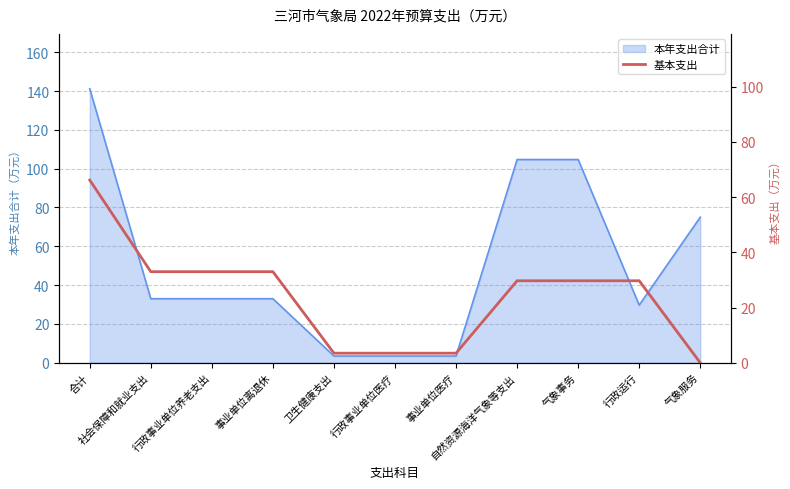

Read the value at 事业单位离退休.

33.0